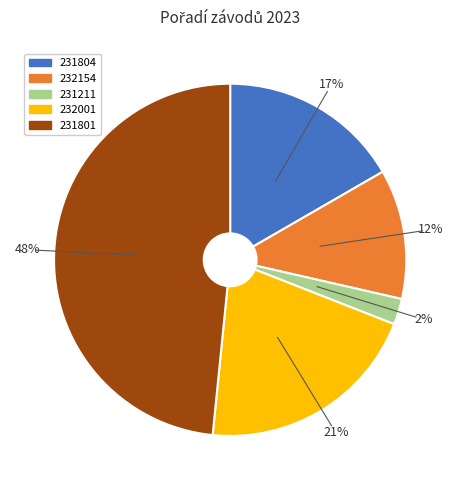

Which category has the smallest portion of the pie?

231211